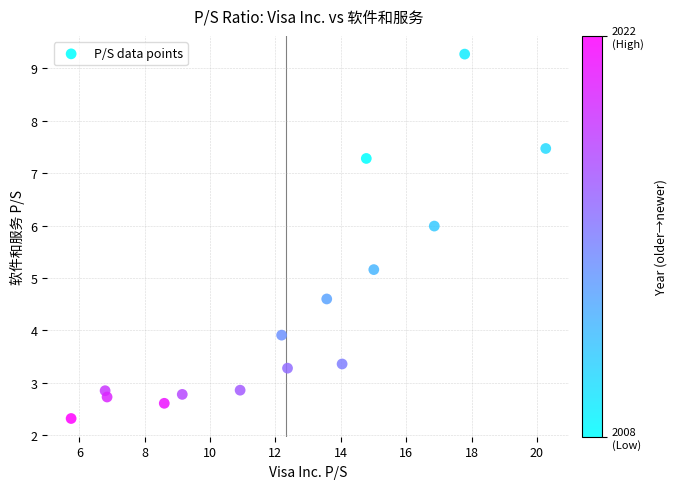

What Y value in the scatter plot is closest to 5?

5.2